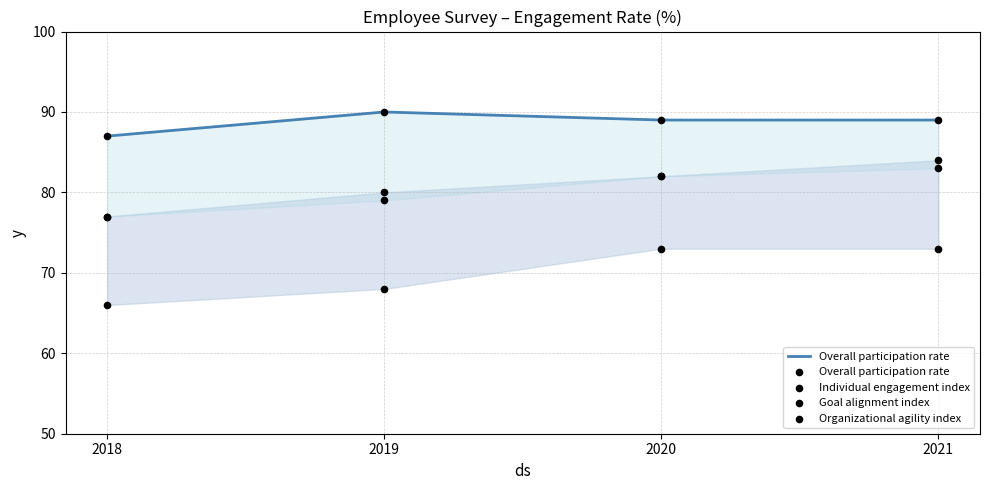

What are all the series names shown in the legend?

Overall participation rate, Individual engagement index, Goal alignment index, Organizational agility index